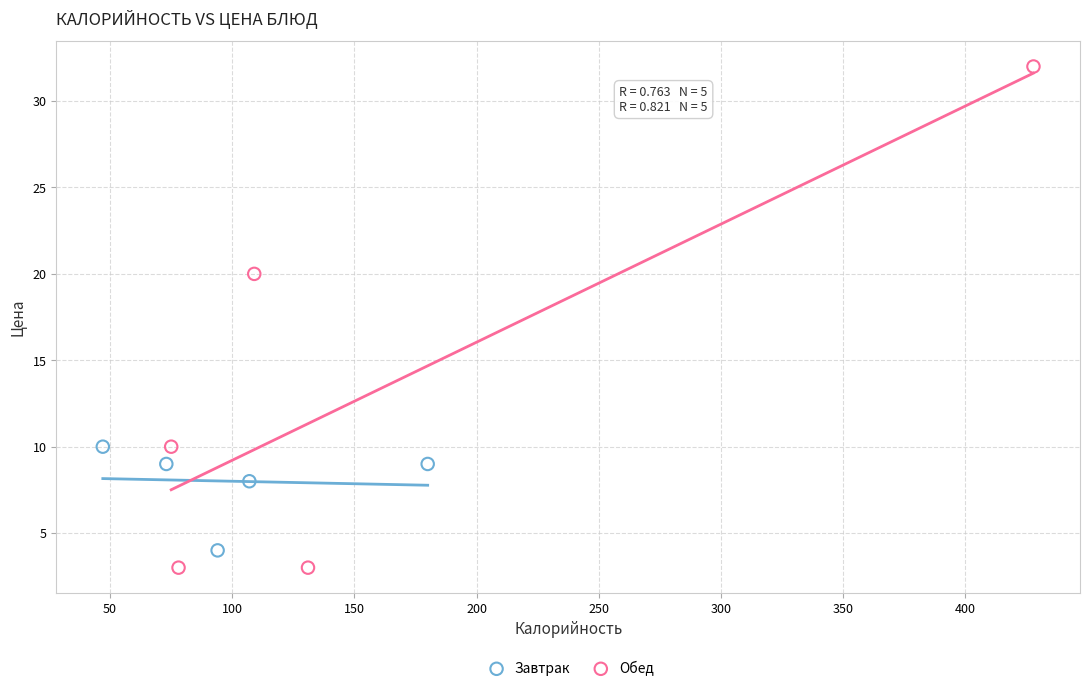

Which series contains the highest Y value?

Обед